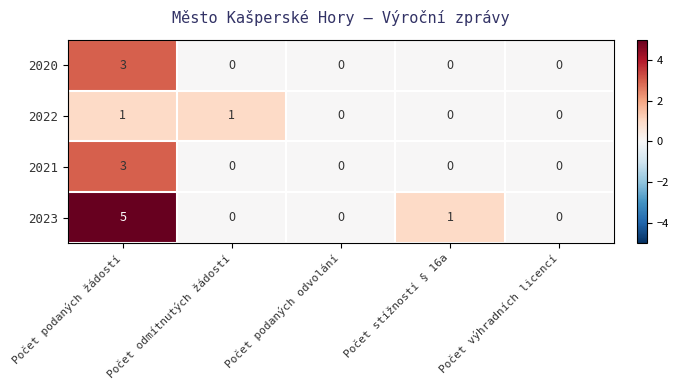

What is the sum of all 2023 values?

6